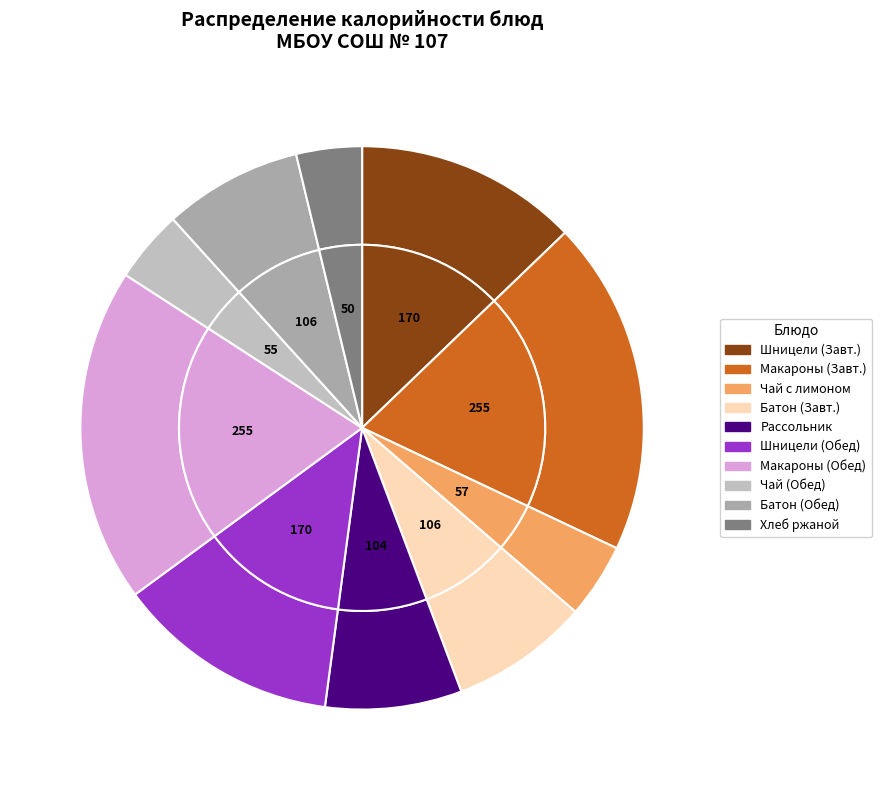

Which category has the smallest portion of the pie?

Хлеб ржаной